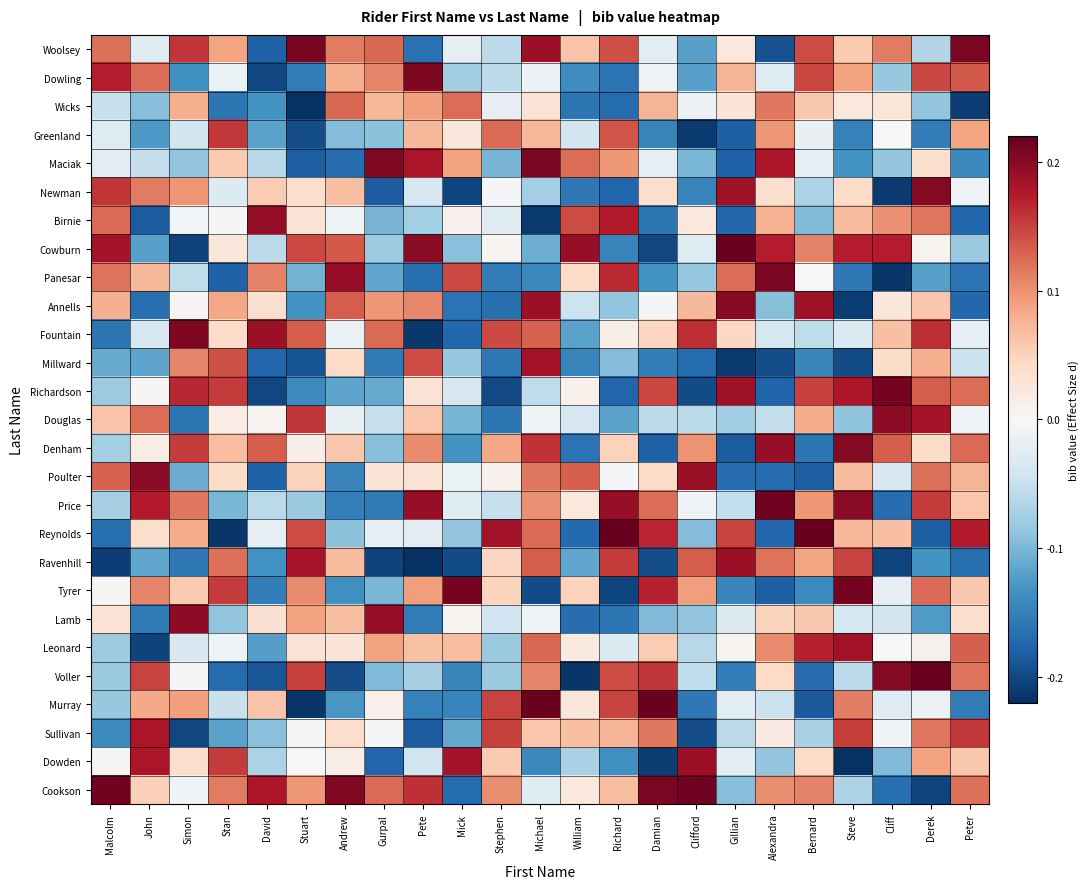

Reading left to right, extract all data points from this chart.

Woolsey: Malcolm=0.1	John=-0.0	Simon=0.2	Stan=0.1	David=-0.2	Stuart=0.2	Andrew=0.1	Gurpal=0.1	Pete=-0.2	Mick=-0.0	Stephen=-0.1	Michael=0.2	William=0.1	Richard=0.1	Damian=-0.0	Clifford=-0.1	Gillian=0.0	Alexandra=-0.2	Bernard=0.1	Steve=0.1	Cliff=0.1	Derek=-0.1	Peter=0.2
Dowling: Malcolm=0.2	John=0.1	Simon=-0.1	Stan=-0.0	David=-0.2	Stuart=-0.2	Andrew=0.1	Gurpal=0.1	Pete=0.2	Mick=-0.1	Stephen=-0.1	Michael=-0.0	William=-0.1	Richard=-0.2	Damian=-0.0	Clifford=-0.1	Gillian=0.1	Alexandra=-0.0	Bernard=0.1	Steve=0.1	Cliff=-0.1	Derek=0.1	Peter=0.1
Wicks: Malcolm=-0.0	John=-0.1	Simon=0.1	Stan=-0.2	David=-0.1	Stuart=-0.2	Andrew=0.1	Gurpal=0.1	Pete=0.1	Mick=0.1	Stephen=-0.0	Michael=0.0	William=-0.2	Richard=-0.2	Damian=0.1	Clifford=-0.0	Gillian=0.0	Alexandra=0.1	Bernard=0.1	Steve=0.0	Cliff=0.0	Derek=-0.1	Peter=-0.2
Greenland: Malcolm=-0.0	John=-0.1	Simon=-0.0	Stan=0.2	David=-0.1	Stuart=-0.2	Andrew=-0.1	Gurpal=-0.1	Pete=0.1	Mick=0.0	Stephen=0.1	Michael=0.1	William=-0.0	Richard=0.1	Damian=-0.1	Clifford=-0.2	Gillian=-0.2	Alexandra=0.1	Bernard=-0.0	Steve=-0.1	Cliff=0.0	Derek=-0.2	Peter=0.1
Maciak: Malcolm=-0.0	John=-0.1	Simon=-0.1	Stan=0.1	David=-0.1	Stuart=-0.2	Andrew=-0.2	Gurpal=0.2	Pete=0.2	Mick=0.1	Stephen=-0.1	Michael=0.2	William=0.1	Richard=0.1	Damian=-0.0	Clifford=-0.1	Gillian=-0.2	Alexandra=0.2	Bernard=-0.0	Steve=-0.1	Cliff=-0.1	Derek=0.0	Peter=-0.1
Newman: Malcolm=0.2	John=0.1	Simon=0.1	Stan=-0.0	David=0.1	Stuart=0.0	Andrew=0.1	Gurpal=-0.2	Pete=-0.0	Mick=-0.2	Stephen=-0.0	Michael=-0.1	William=-0.2	Richard=-0.2	Damian=0.0	Clifford=-0.1	Gillian=0.2	Alexandra=0.0	Bernard=-0.1	Steve=0.0	Cliff=-0.2	Derek=0.2	Peter=-0.0
Birnie: Malcolm=0.1	John=-0.2	Simon=-0.0	Stan=-0.0	David=0.2	Stuart=0.0	Andrew=-0.0	Gurpal=-0.1	Pete=-0.1	Mick=0.0	Stephen=-0.0	Michael=-0.2	William=0.1	Richard=0.2	Damian=-0.2	Clifford=0.0	Gillian=-0.2	Alexandra=0.1	Bernard=-0.1	Steve=0.1	Cliff=0.1	Derek=0.1	Peter=-0.2
Cowburn: Malcolm=0.2	John=-0.1	Simon=-0.2	Stan=0.0	David=-0.1	Stuart=0.1	Andrew=0.1	Gurpal=-0.1	Pete=0.2	Mick=-0.1	Stephen=0.0	Michael=-0.1	William=0.2	Richard=-0.1	Damian=-0.2	Clifford=-0.0	Gillian=0.2	Alexandra=0.2	Bernard=0.1	Steve=0.2	Cliff=0.2	Derek=0.0	Peter=-0.1
Panesar: Malcolm=0.1	John=0.1	Simon=-0.1	Stan=-0.2	David=0.1	Stuart=-0.1	Andrew=0.2	Gurpal=-0.1	Pete=-0.2	Mick=0.1	Stephen=-0.2	Michael=-0.1	William=0.0	Richard=0.2	Damian=-0.1	Clifford=-0.1	Gillian=0.1	Alexandra=0.2	Bernard=0.0	Steve=-0.2	Cliff=-0.2	Derek=-0.1	Peter=-0.2
Annells: Malcolm=0.1	John=-0.2	Simon=0.0	Stan=0.1	David=0.0	Stuart=-0.1	Andrew=0.1	Gurpal=0.1	Pete=0.1	Mick=-0.2	Stephen=-0.2	Michael=0.2	William=-0.0	Richard=-0.1	Damian=-0.0	Clifford=0.1	Gillian=0.2	Alexandra=-0.1	Bernard=0.2	Steve=-0.2	Cliff=0.0	Derek=0.1	Peter=-0.2
Fountain: Malcolm=-0.2	John=-0.0	Simon=0.2	Stan=0.0	David=0.2	Stuart=0.1	Andrew=-0.0	Gurpal=0.1	Pete=-0.2	Mick=-0.2	Stephen=0.1	Michael=0.1	William=-0.1	Richard=0.0	Damian=0.0	Clifford=0.2	Gillian=0.0	Alexandra=-0.0	Bernard=-0.1	Steve=-0.0	Cliff=0.1	Derek=0.2	Peter=-0.0
Millward: Malcolm=-0.1	John=-0.1	Simon=0.1	Stan=0.1	David=-0.2	Stuart=-0.2	Andrew=0.0	Gurpal=-0.2	Pete=0.1	Mick=-0.1	Stephen=-0.2	Michael=0.2	William=-0.1	Richard=-0.1	Damian=-0.2	Clifford=-0.2	Gillian=-0.2	Alexandra=-0.2	Bernard=-0.1	Steve=-0.2	Cliff=0.0	Derek=0.1	Peter=-0.0
Richardson: Malcolm=-0.1	John=0.0	Simon=0.2	Stan=0.2	David=-0.2	Stuart=-0.1	Andrew=-0.1	Gurpal=-0.1	Pete=0.0	Mick=-0.0	Stephen=-0.2	Michael=-0.1	William=0.0	Richard=-0.2	Damian=0.1	Clifford=-0.2	Gillian=0.2	Alexandra=-0.2	Bernard=0.2	Steve=0.2	Cliff=0.2	Derek=0.1	Peter=0.1
Douglas: Malcolm=0.1	John=0.1	Simon=-0.2	Stan=0.0	David=0.0	Stuart=0.2	Andrew=-0.0	Gurpal=-0.1	Pete=0.1	Mick=-0.1	Stephen=-0.2	Michael=-0.0	William=-0.0	Richard=-0.1	Damian=-0.1	Clifford=-0.1	Gillian=-0.1	Alexandra=-0.1	Bernard=0.1	Steve=-0.1	Cliff=0.2	Derek=0.2	Peter=-0.0
Denham: Malcolm=-0.1	John=0.0	Simon=0.2	Stan=0.1	David=0.1	Stuart=0.0	Andrew=0.1	Gurpal=-0.1	Pete=0.1	Mick=-0.1	Stephen=0.1	Michael=0.2	William=-0.2	Richard=0.1	Damian=-0.2	Clifford=0.1	Gillian=-0.2	Alexandra=0.2	Bernard=-0.2	Steve=0.2	Cliff=0.1	Derek=0.0	Peter=0.1
Poulter: Malcolm=0.1	John=0.2	Simon=-0.1	Stan=0.0	David=-0.2	Stuart=0.1	Andrew=-0.1	Gurpal=0.0	Pete=0.0	Mick=-0.0	Stephen=0.0	Michael=0.1	William=0.1	Richard=-0.0	Damian=0.0	Clifford=0.2	Gillian=-0.2	Alexandra=-0.2	Bernard=-0.2	Steve=0.1	Cliff=-0.0	Derek=0.1	Peter=0.1
Price: Malcolm=-0.1	John=0.2	Simon=0.1	Stan=-0.1	David=-0.1	Stuart=-0.1	Andrew=-0.2	Gurpal=-0.2	Pete=0.2	Mick=-0.0	Stephen=-0.1	Michael=0.1	William=0.0	Richard=0.2	Damian=0.1	Clifford=-0.0	Gillian=-0.1	Alexandra=0.2	Bernard=0.1	Steve=0.2	Cliff=-0.2	Derek=0.2	Peter=0.1
Reynolds: Malcolm=-0.2	John=0.0	Simon=0.1	Stan=-0.2	David=-0.0	Stuart=0.1	Andrew=-0.1	Gurpal=-0.0	Pete=-0.0	Mick=-0.1	Stephen=0.2	Michael=0.1	William=-0.2	Richard=0.2	Damian=0.2	Clifford=-0.1	Gillian=0.1	Alexandra=-0.2	Bernard=0.2	Steve=0.1	Cliff=0.1	Derek=-0.2	Peter=0.2
Ravenhill: Malcolm=-0.2	John=-0.1	Simon=-0.2	Stan=0.1	David=-0.1	Stuart=0.2	Andrew=0.1	Gurpal=-0.2	Pete=-0.2	Mick=-0.2	Stephen=0.0	Michael=0.1	William=-0.1	Richard=0.2	Damian=-0.2	Clifford=0.1	Gillian=0.2	Alexandra=0.1	Bernard=0.1	Steve=0.1	Cliff=-0.2	Derek=-0.1	Peter=-0.2
Tyrer: Malcolm=0.0	John=0.1	Simon=0.1	Stan=0.2	David=-0.2	Stuart=0.1	Andrew=-0.1	Gurpal=-0.1	Pete=0.1	Mick=0.2	Stephen=0.0	Michael=-0.2	William=0.1	Richard=-0.2	Damian=0.2	Clifford=0.1	Gillian=-0.1	Alexandra=-0.2	Bernard=-0.1	Steve=0.2	Cliff=-0.0	Derek=0.1	Peter=0.1
Lamb: Malcolm=0.0	John=-0.2	Simon=0.2	Stan=-0.1	David=0.0	Stuart=0.1	Andrew=0.1	Gurpal=0.2	Pete=-0.2	Mick=0.0	Stephen=-0.0	Michael=-0.0	William=-0.2	Richard=-0.2	Damian=-0.1	Clifford=-0.1	Gillian=-0.0	Alexandra=0.0	Bernard=0.1	Steve=-0.0	Cliff=-0.0	Derek=-0.1	Peter=0.0
Leonard: Malcolm=-0.1	John=-0.2	Simon=-0.0	Stan=-0.0	David=-0.1	Stuart=0.0	Andrew=0.0	Gurpal=0.1	Pete=0.1	Mick=0.1	Stephen=-0.1	Michael=0.1	William=0.0	Richard=-0.0	Damian=0.1	Clifford=-0.1	Gillian=0.0	Alexandra=0.1	Bernard=0.2	Steve=0.2	Cliff=0.0	Derek=0.0	Peter=0.1
Voller: Malcolm=-0.1	John=0.1	Simon=-0.0	Stan=-0.2	David=-0.2	Stuart=0.2	Andrew=-0.2	Gurpal=-0.1	Pete=-0.1	Mick=-0.1	Stephen=-0.1	Michael=0.1	William=-0.2	Richard=0.1	Damian=0.2	Clifford=-0.1	Gillian=-0.2	Alexandra=0.0	Bernard=-0.2	Steve=-0.1	Cliff=0.2	Derek=0.2	Peter=0.1
Murray: Malcolm=-0.1	John=0.1	Simon=0.1	Stan=-0.0	David=0.1	Stuart=-0.2	Andrew=-0.1	Gurpal=0.0	Pete=-0.1	Mick=-0.1	Stephen=0.1	Michael=0.2	William=0.0	Richard=0.1	Damian=0.2	Clifford=-0.2	Gillian=-0.0	Alexandra=-0.0	Bernard=-0.2	Steve=0.1	Cliff=-0.0	Derek=-0.0	Peter=-0.2
Sullivan: Malcolm=-0.1	John=0.2	Simon=-0.2	Stan=-0.1	David=-0.1	Stuart=-0.0	Andrew=0.0	Gurpal=-0.0	Pete=-0.2	Mick=-0.1	Stephen=0.2	Michael=0.1	William=0.1	Richard=0.1	Damian=0.1	Clifford=-0.2	Gillian=-0.1	Alexandra=0.0	Bernard=-0.1	Steve=0.2	Cliff=-0.0	Derek=0.1	Peter=0.2
Dowden: Malcolm=0.0	John=0.2	Simon=0.0	Stan=0.2	David=-0.1	Stuart=-0.0	Andrew=0.0	Gurpal=-0.2	Pete=-0.0	Mick=0.2	Stephen=0.1	Michael=-0.1	William=-0.1	Richard=-0.1	Damian=-0.2	Clifford=0.2	Gillian=-0.0	Alexandra=-0.1	Bernard=0.0	Steve=-0.2	Cliff=-0.1	Derek=0.1	Peter=0.1
Cookson: Malcolm=0.2	John=0.1	Simon=-0.0	Stan=0.1	David=0.2	Stuart=0.1	Andrew=0.2	Gurpal=0.1	Pete=0.2	Mick=-0.2	Stephen=0.1	Michael=-0.0	William=0.0	Richard=0.1	Damian=0.2	Clifford=0.2	Gillian=-0.1	Alexandra=0.1	Bernard=0.1	Steve=-0.1	Cliff=-0.2	Derek=-0.2	Peter=0.1